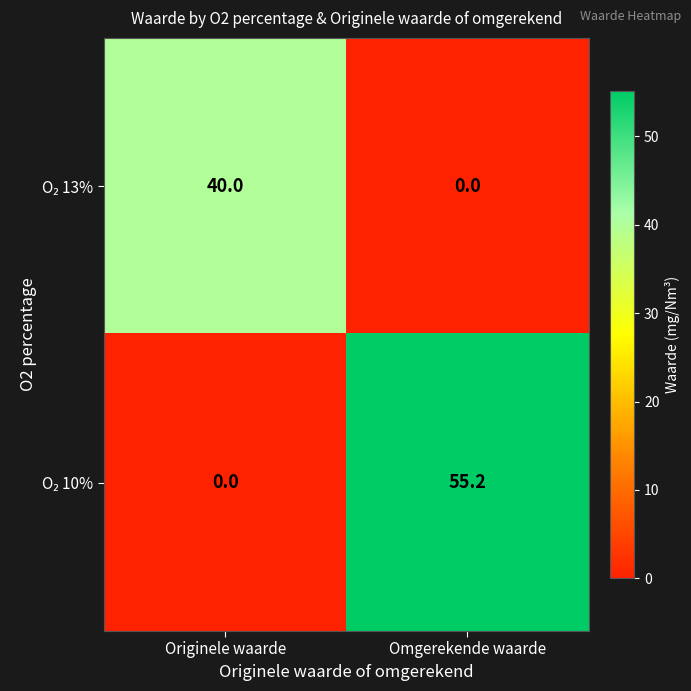

What is the difference between the highest and lowest values at Omgerekende waarde?

55.2